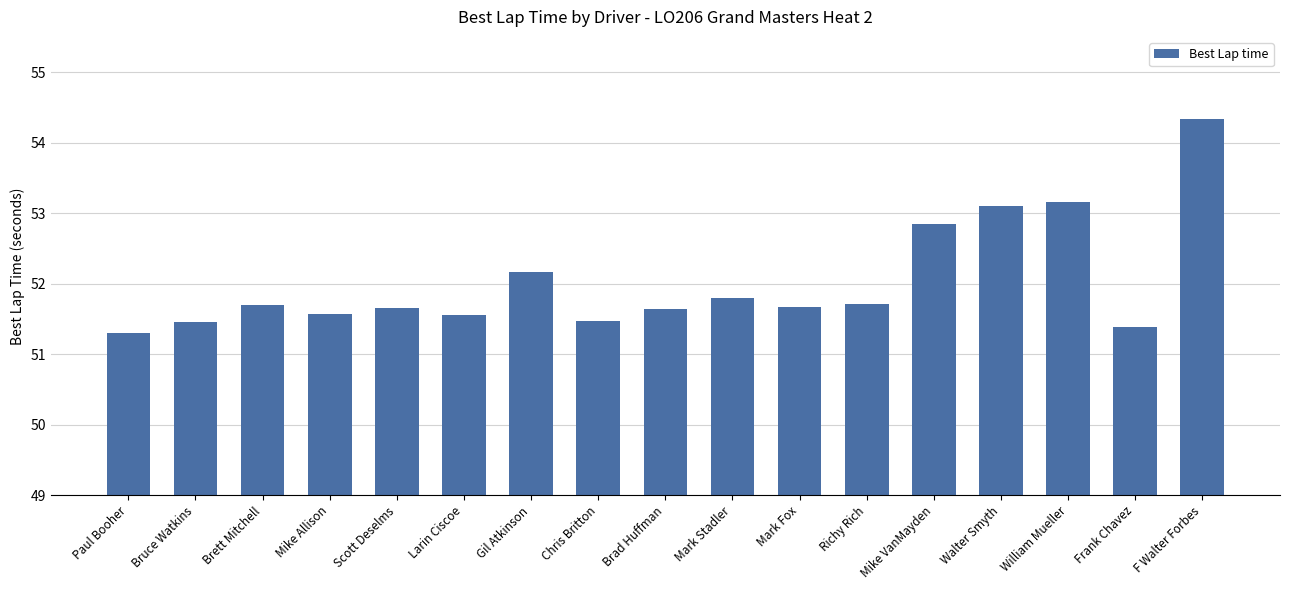

What is the change in value from Gil Atkinson to Brad Huffman?

-0.5